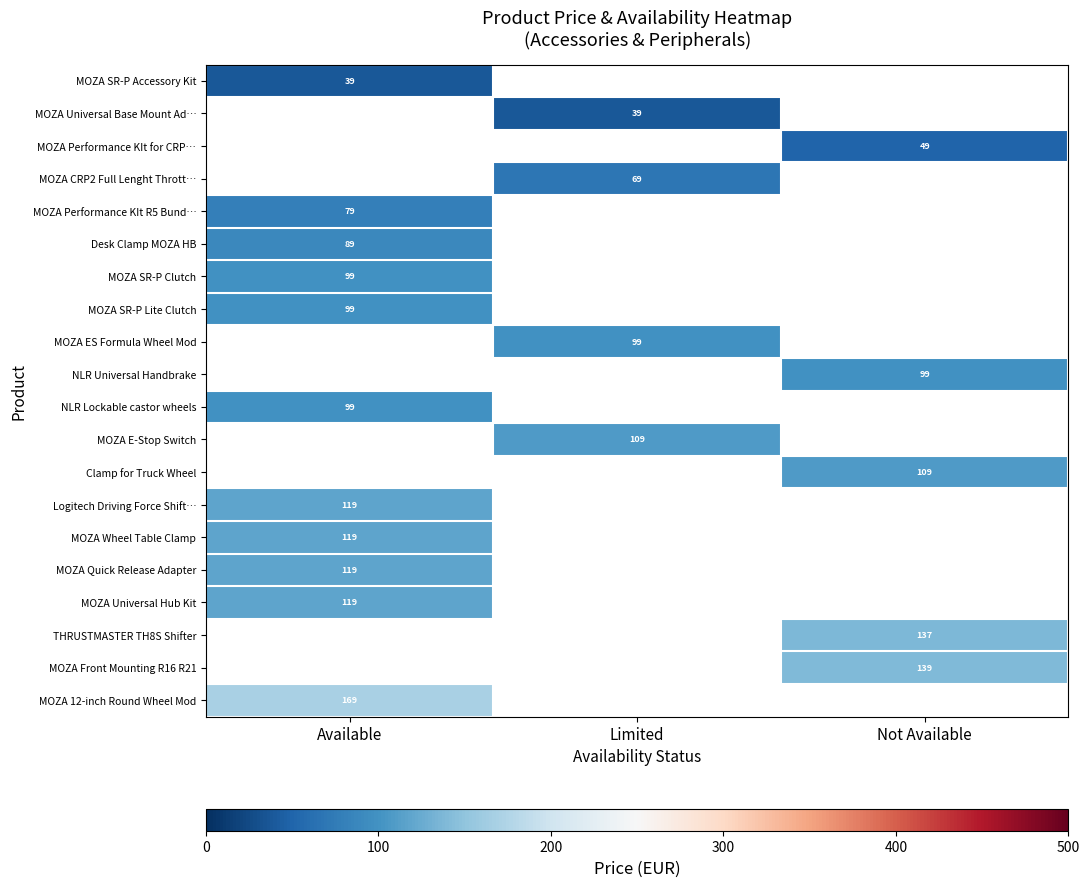

The MOZA Universal Base Mount Ad… series shows 60.3 at Limited. True or false?

False